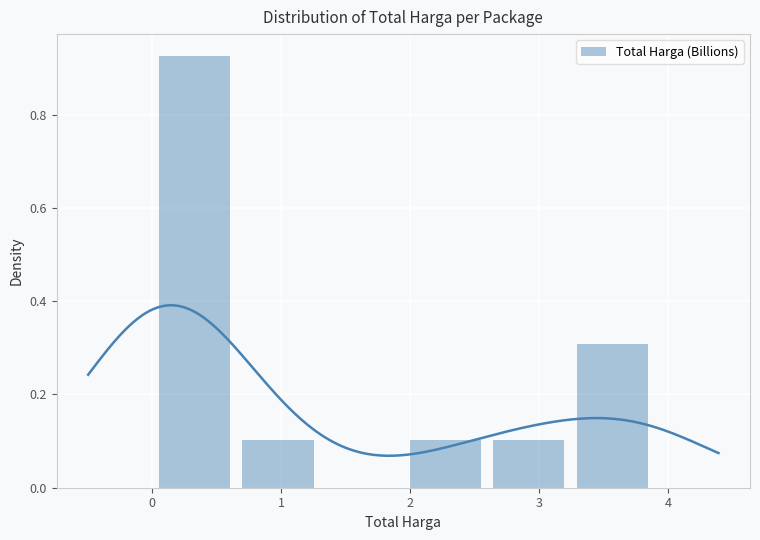

How many data points in Total Harga (Billions) are above 0?

5